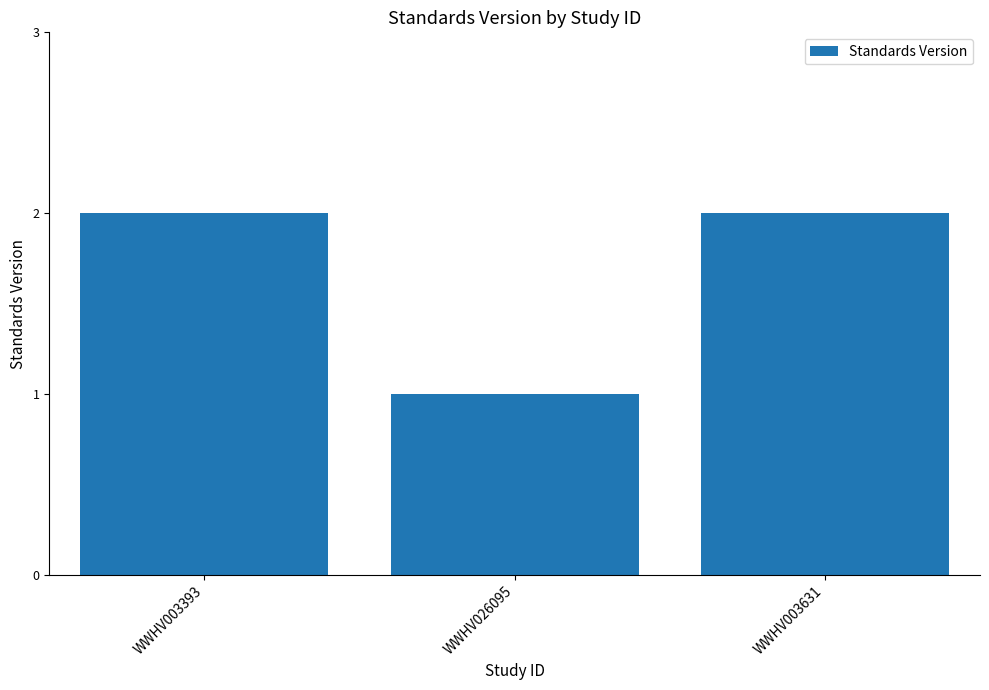

What is the ratio of the value at WWHV026095 to the value at WWHV003631?

0.5